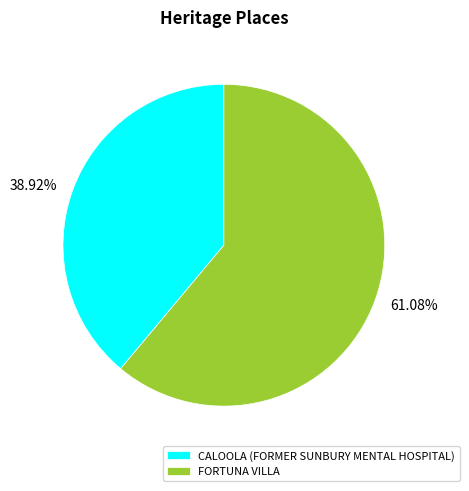

Approximately how many times larger is the value at FORTUNA VILLA compared to CALOOLA (FORMER SUNBURY MENTAL HOSPITAL)?

1.6